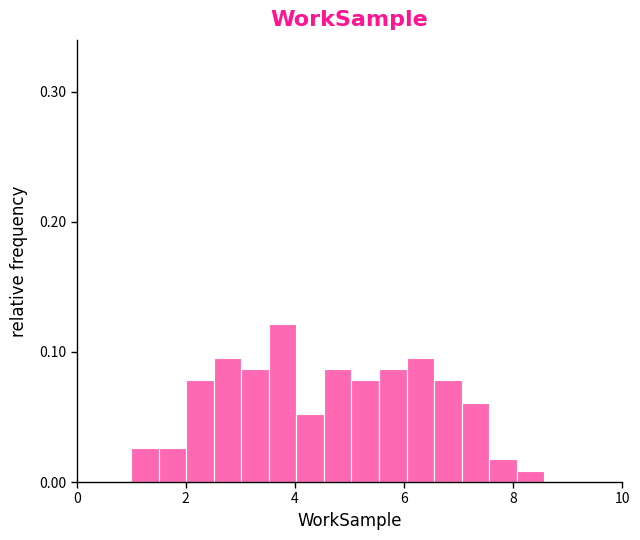

Around what value on the x-axis is the tallest bar? Give the approximate position of its centre, as read against the axis.

3.8